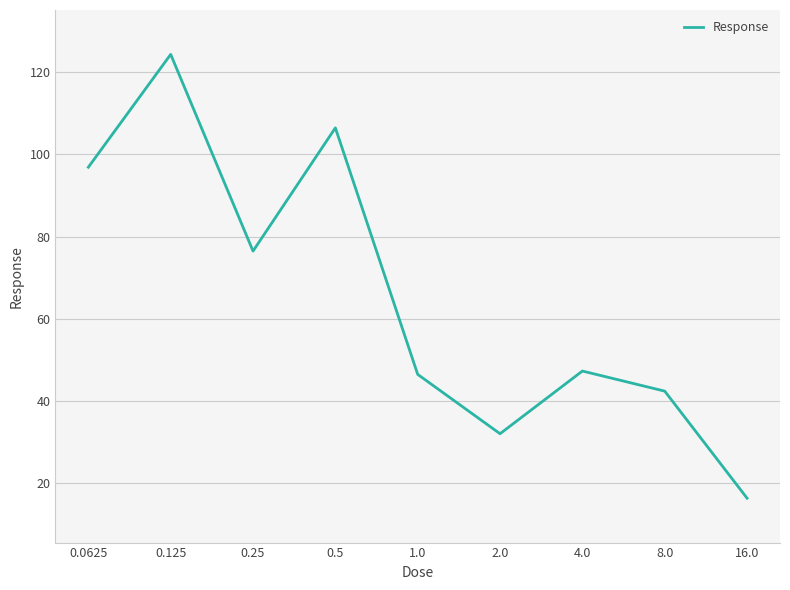

What position from the right is 16.0?

1